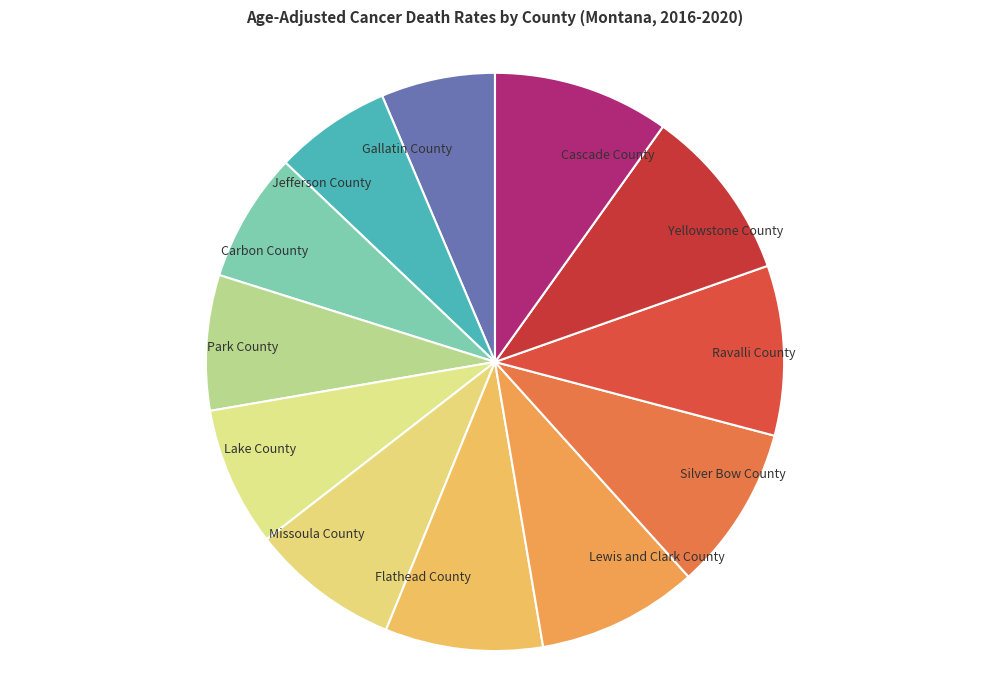

Is there a majority slice in this chart?

No